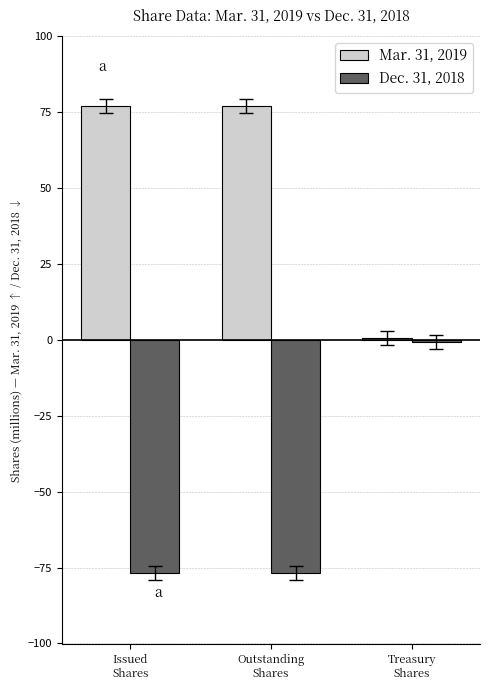

How many data points in Dec. 31, 2018 are above -76?

1